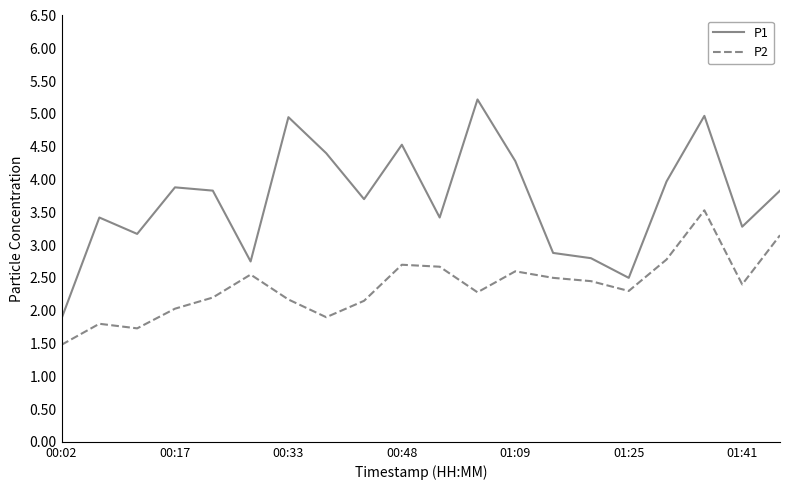

What is the difference between the maximum and minimum values in the P1 series?

3.3